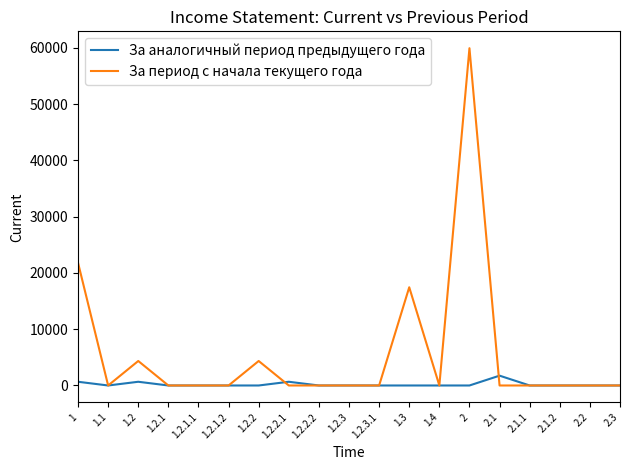

What is the maximum value shown in the chart?

59957